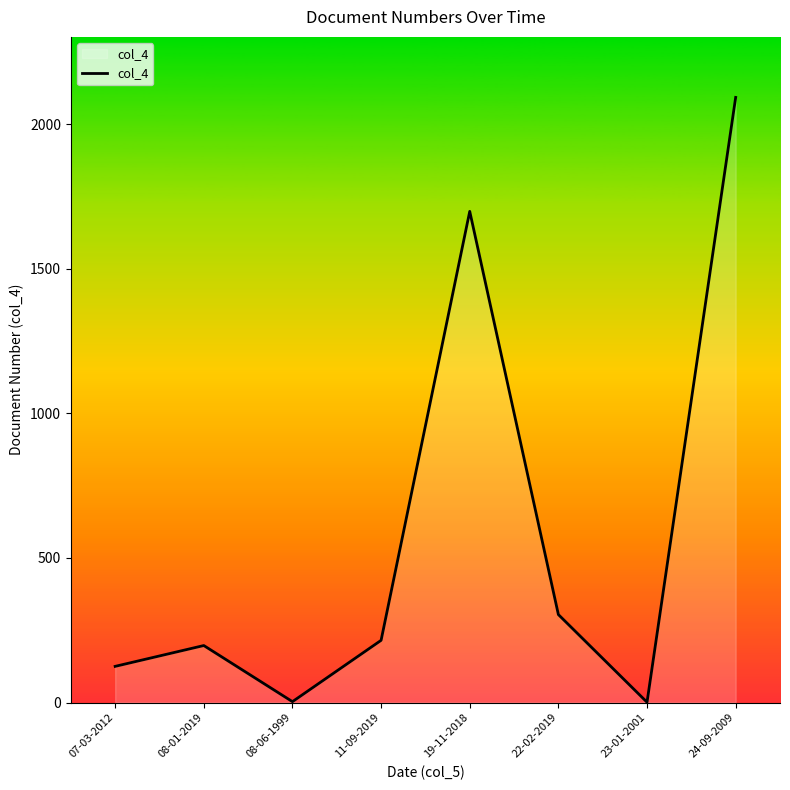

What is the sum of the values at 19-11-2018 and 08-01-2019?

1895